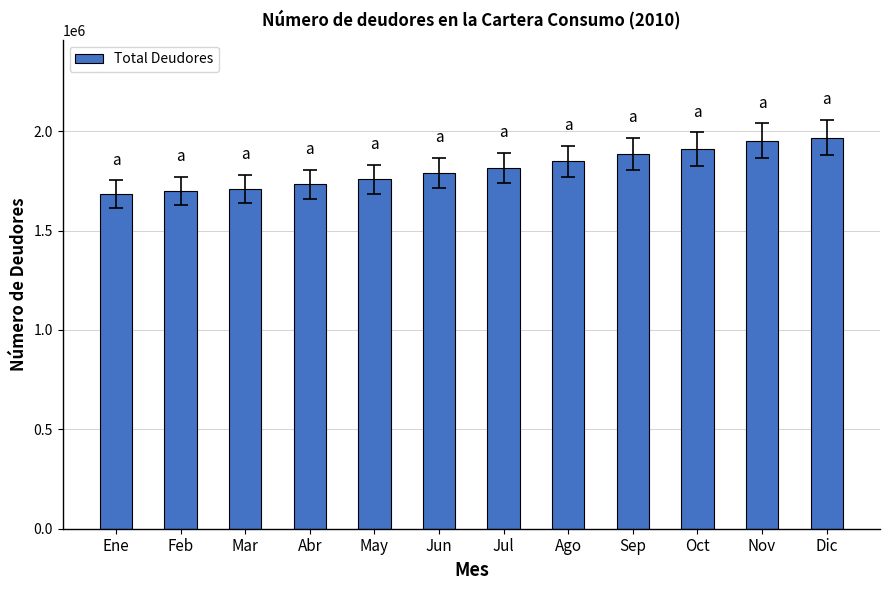

The value at Jun is 2601358. True or false?

False